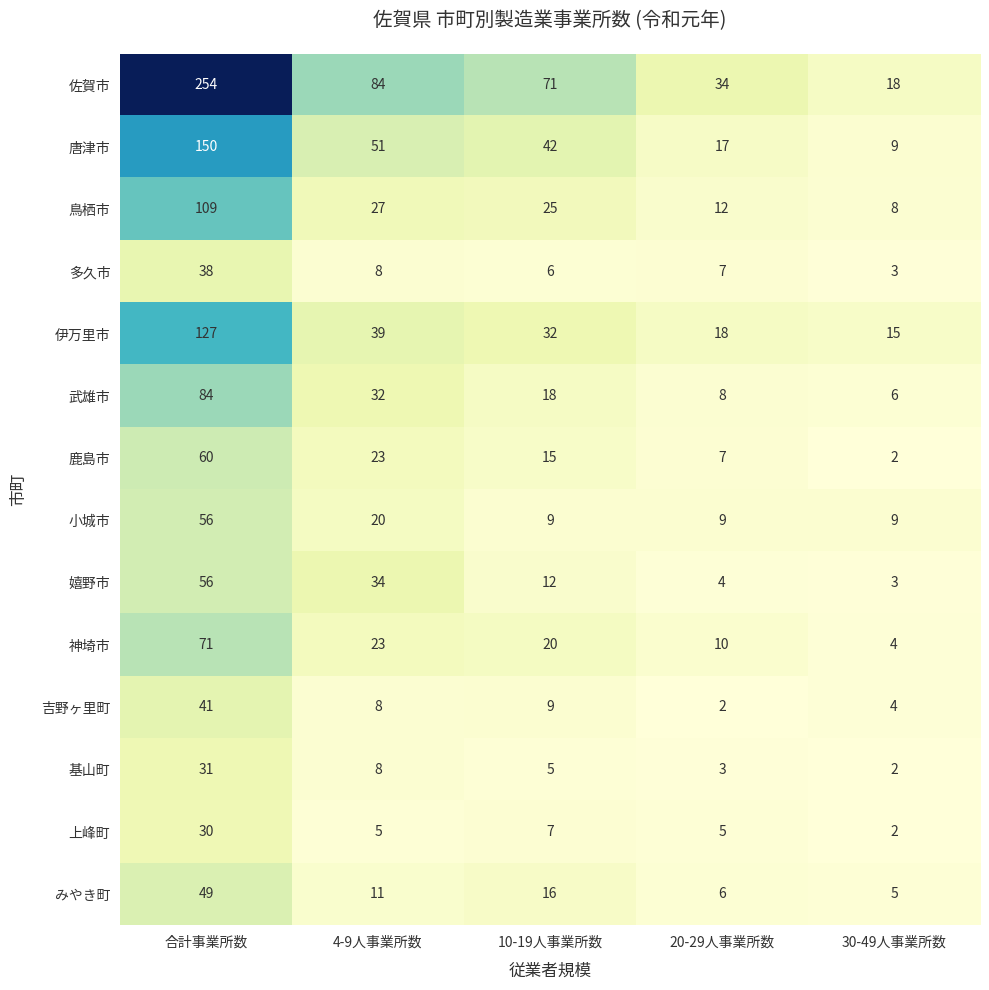

What is the difference between the maximum and minimum values in the 多久市 series?

35